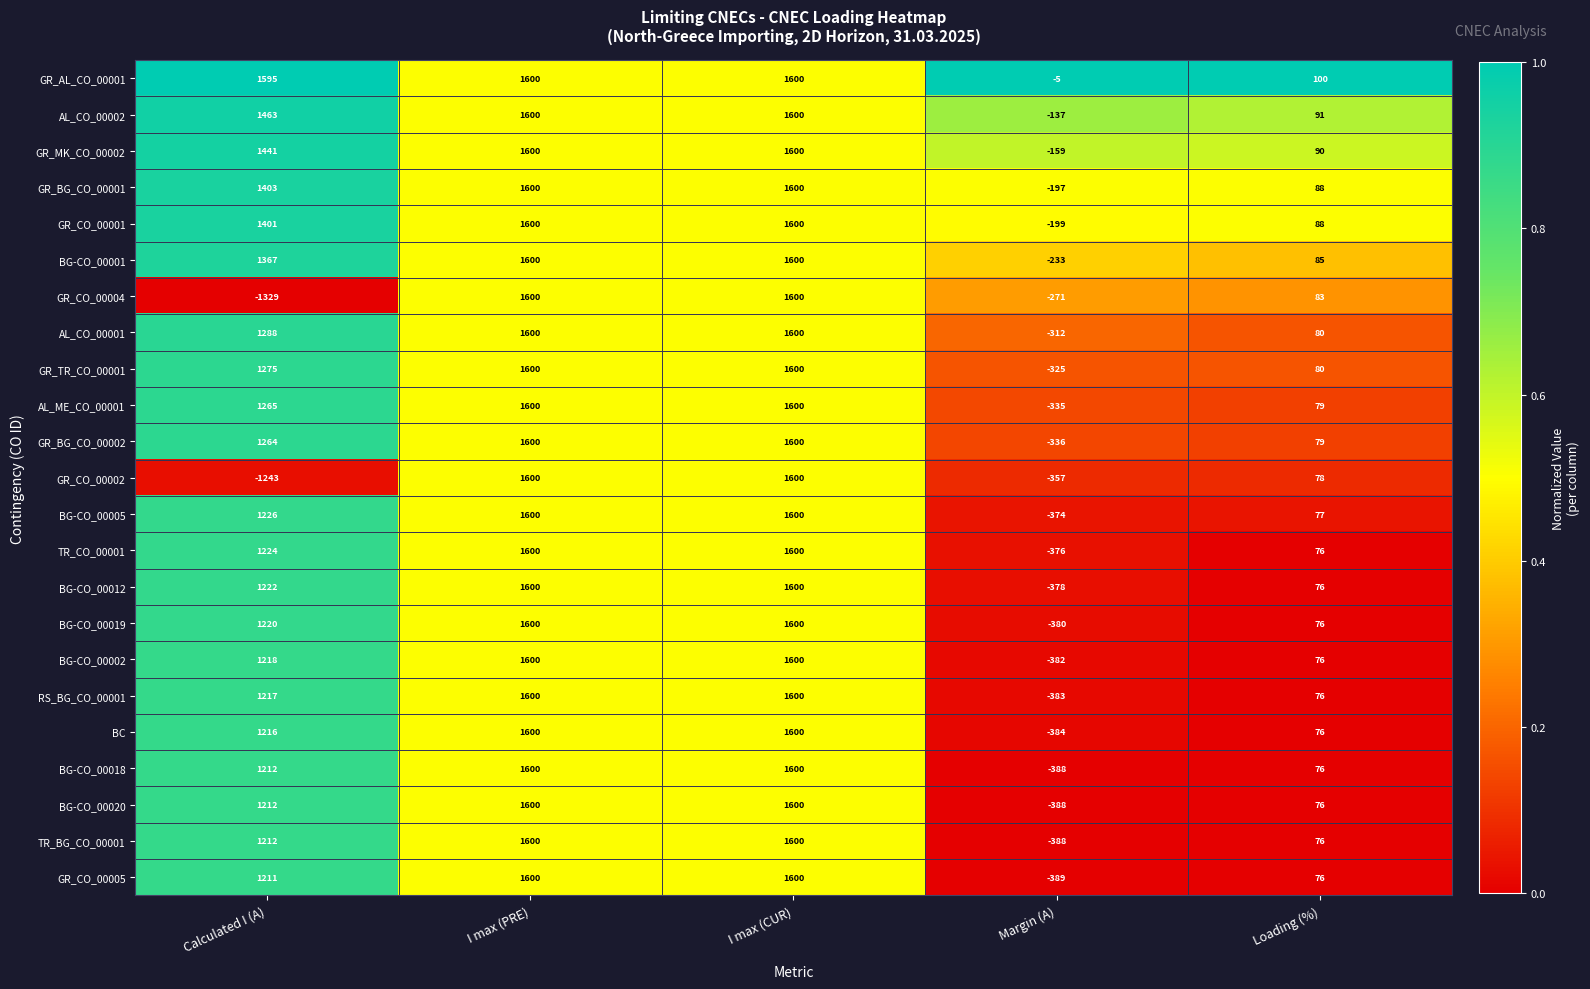

Where is TR_BG_CO_00001 nearest to the value 606?

Loading (%)